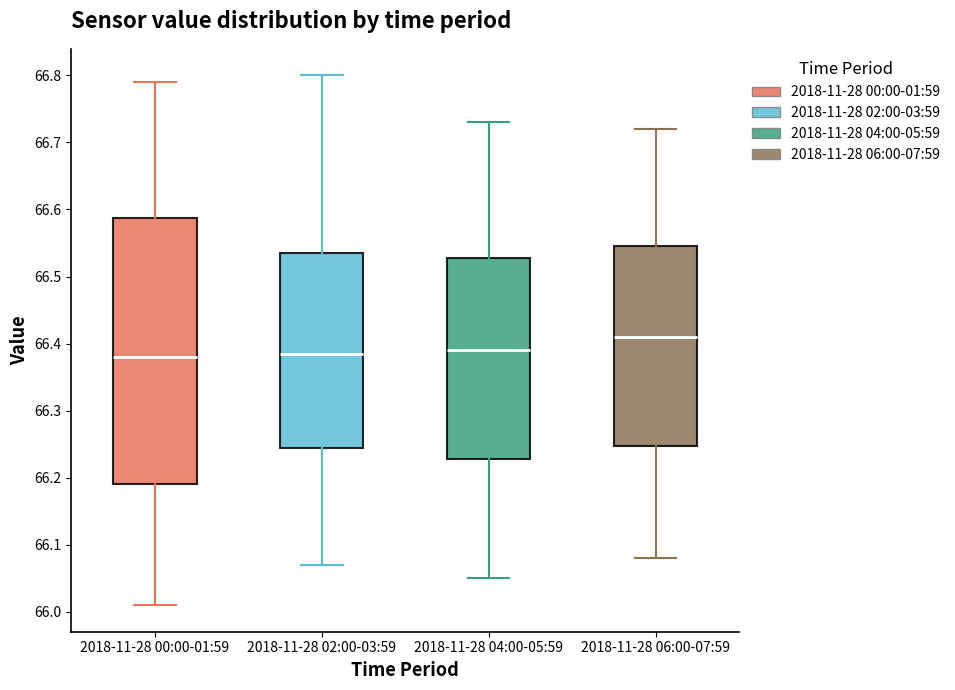

Reading left to right, read every box against the y-axis: the position of its median line, the range the box covers, and the ends of its whiskers. The values are not printed on the chart, so give them approximately, as read against the axis.

2018-11-28 00:00-01:59: median 66.38, box 66.19 to 66.59, whiskers 66.01 to 66.79
2018-11-28 02:00-03:59: median 66.39, box 66.25 to 66.54, whiskers 66.07 to 66.80
2018-11-28 04:00-05:59: median 66.39, box 66.23 to 66.53, whiskers 66.05 to 66.73
2018-11-28 06:00-07:59: median 66.41, box 66.25 to 66.55, whiskers 66.08 to 66.72